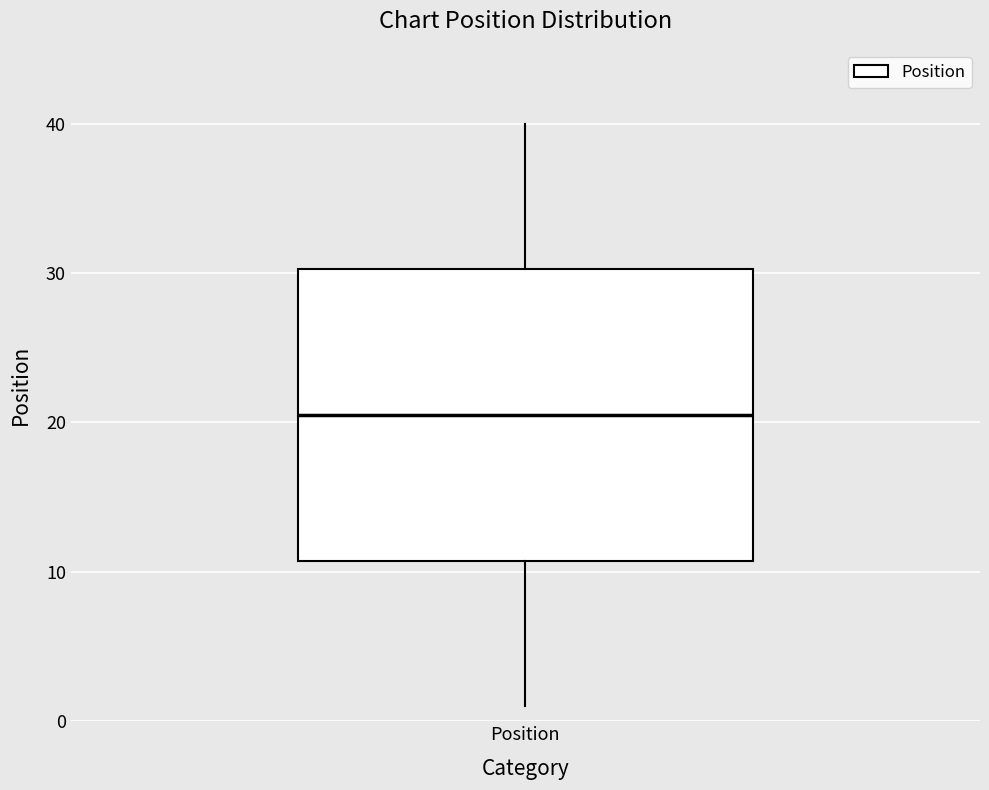

Transcribe this box plot: give where the median line is, the range the box spans, and where the two whiskers end, as read against the y-axis. The values are not printed on the chart, so give them approximately, as read against the axis.

median 21, box 11 to 30, whiskers 1 to 40